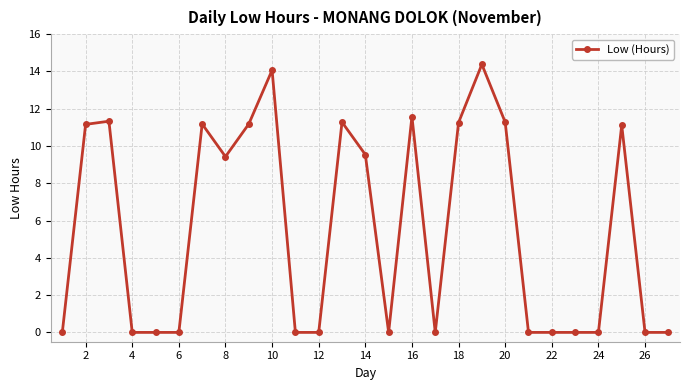

Does the chart have visible grid lines?

Yes